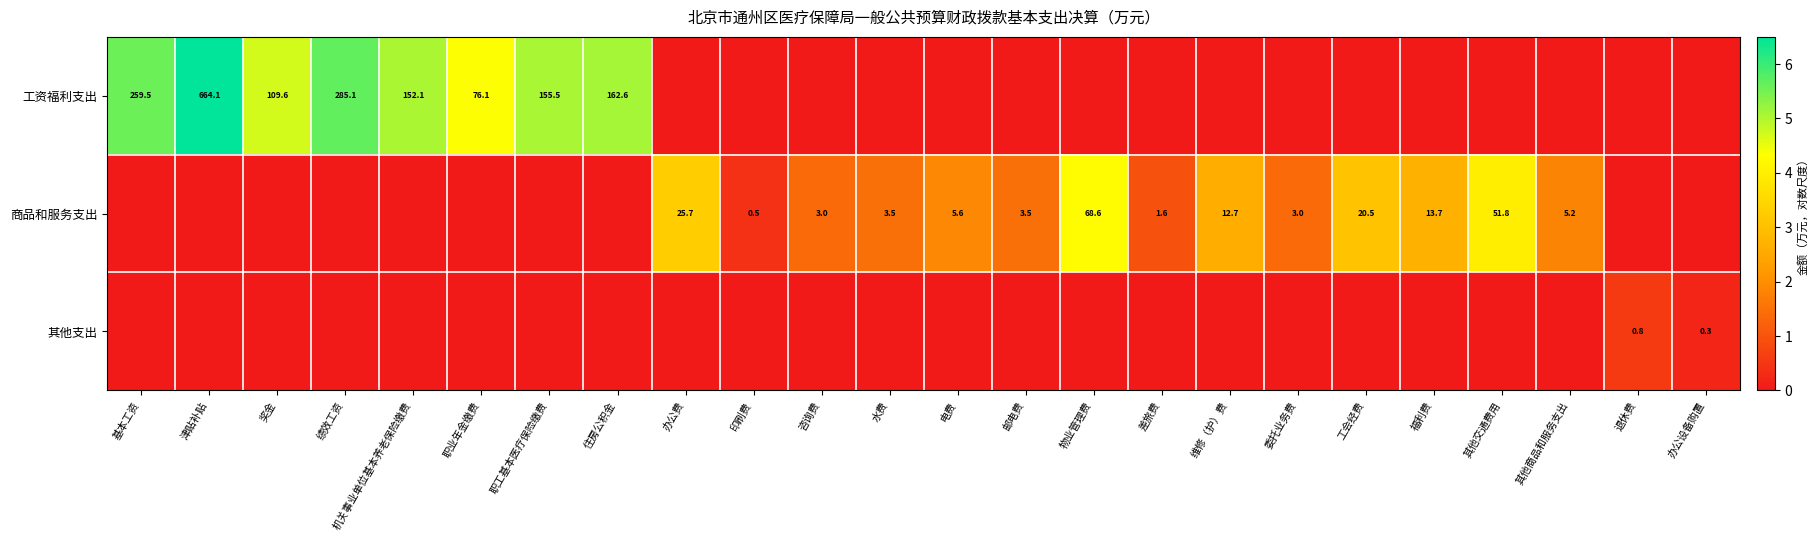

The 工资福利支出 series shows 347.9 at 基本工资. True or false?

False